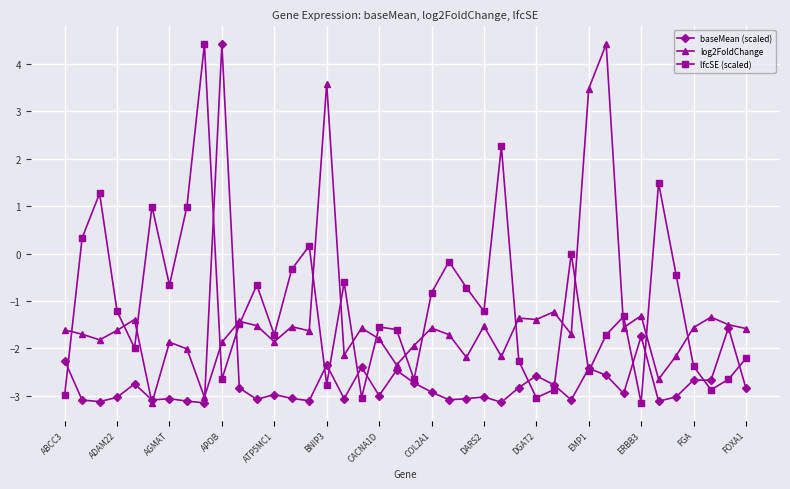

What is the minimum value shown in the chart?

-3.1